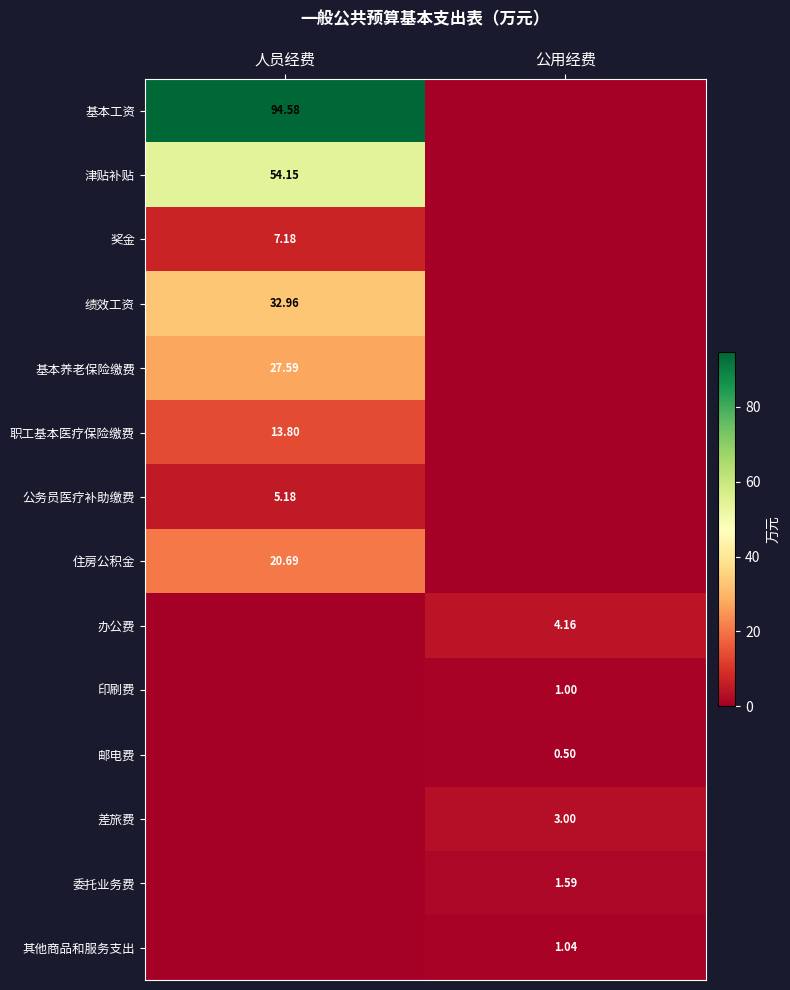

Which category has the highest value across all series?

人员经费